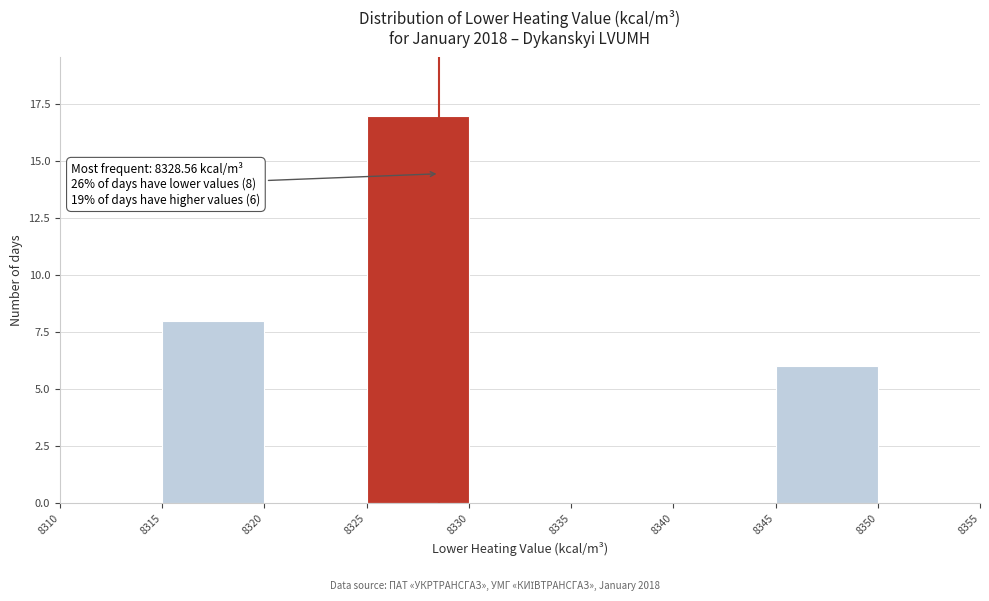

Over which range of the x-axis is the bar tallest?

8325 to 8330